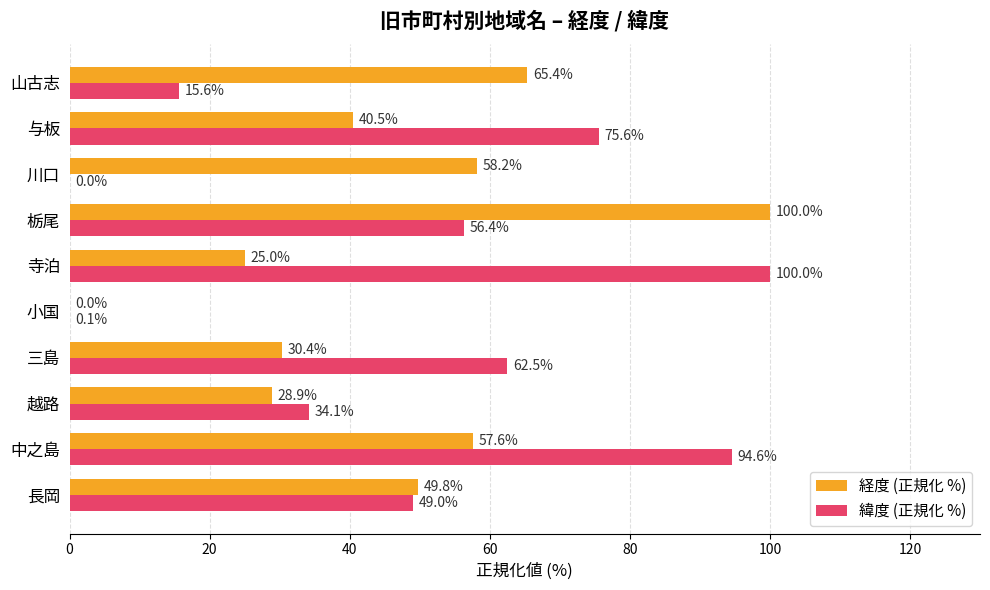

Between 長岡 and 栃尾, which series saw the biggest shift?

経度 (正規化 %)